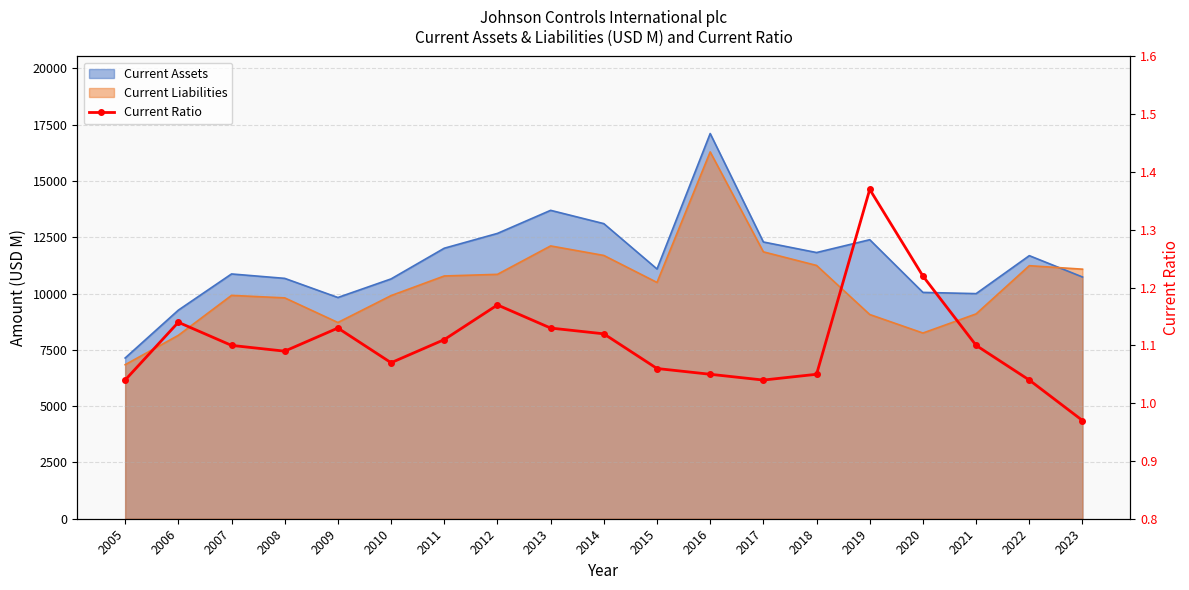

What is the difference between the maximum and minimum values?

0.4